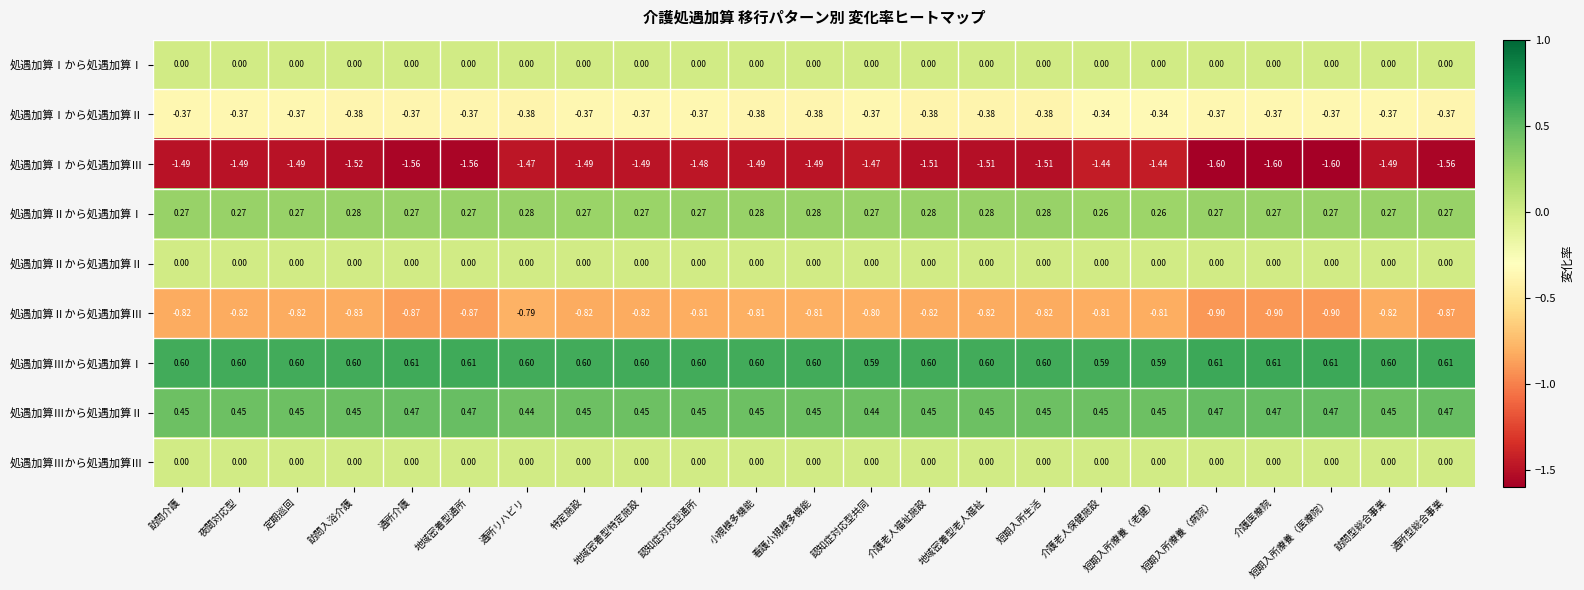

Which series changed the most between 訪問介護 and 地域密着型通所?

処遇加算Ⅰから処遇加算Ⅲ